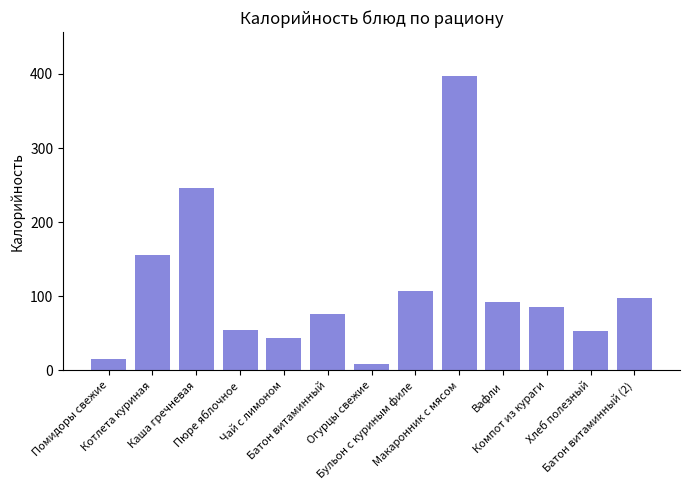

Which has a higher value, Помидоры свежие or Компот из кураги?

Компот из кураги